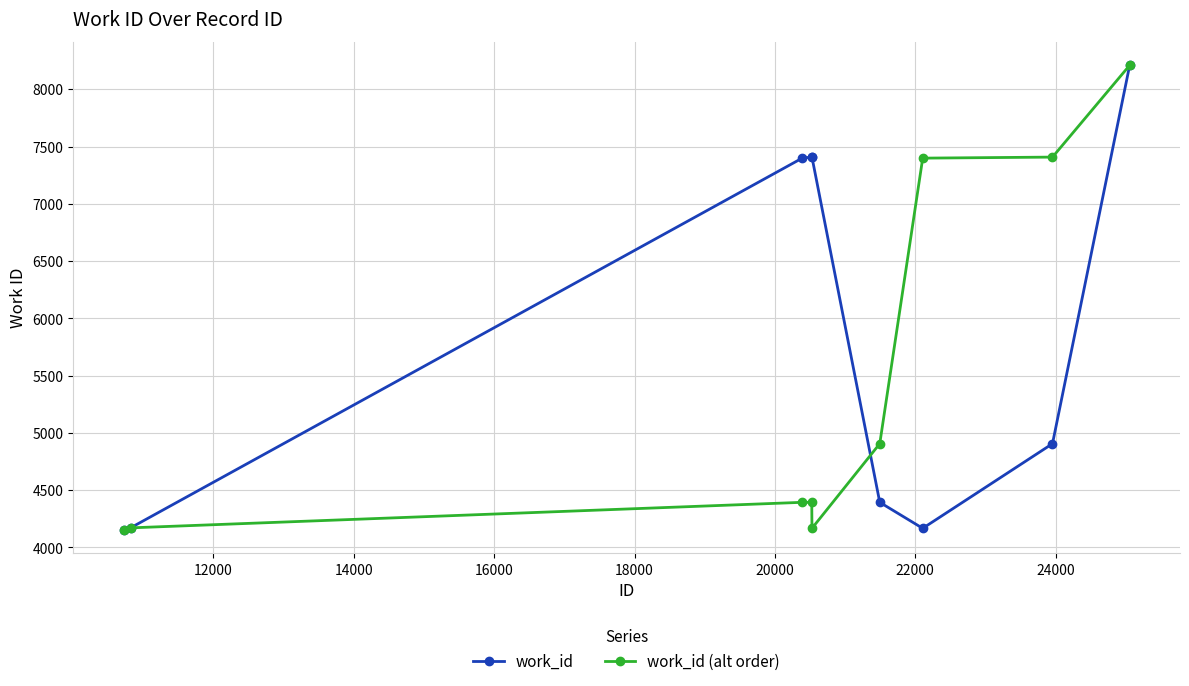

What is the value of the work_id point at the 2nd from the left?

4171